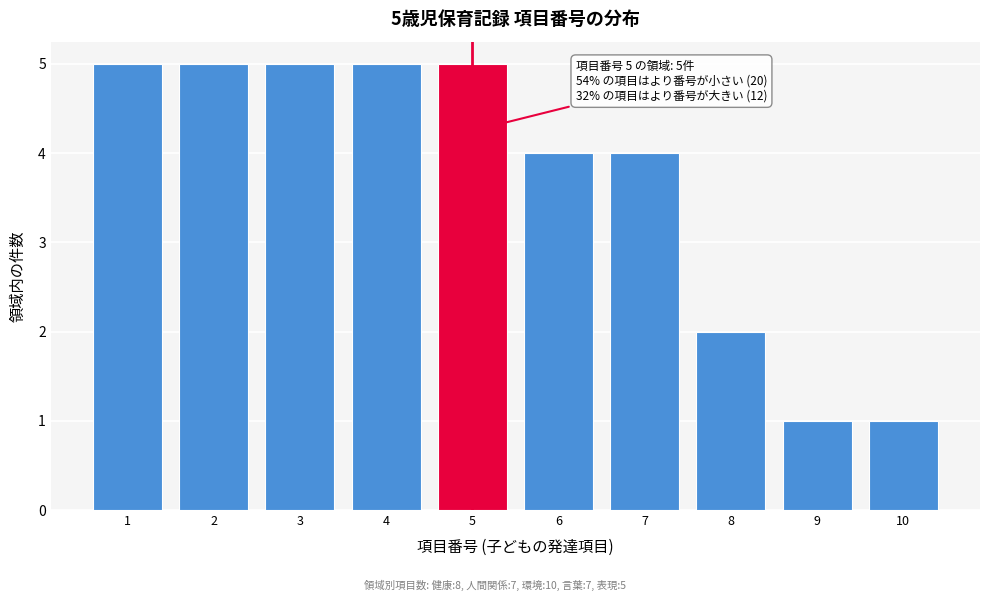

Reading left to right, what are all the values shown in this chart?

1=5	2=5	3=5	4=5	5=5	6=4	7=4	8=2	9=1	10=1